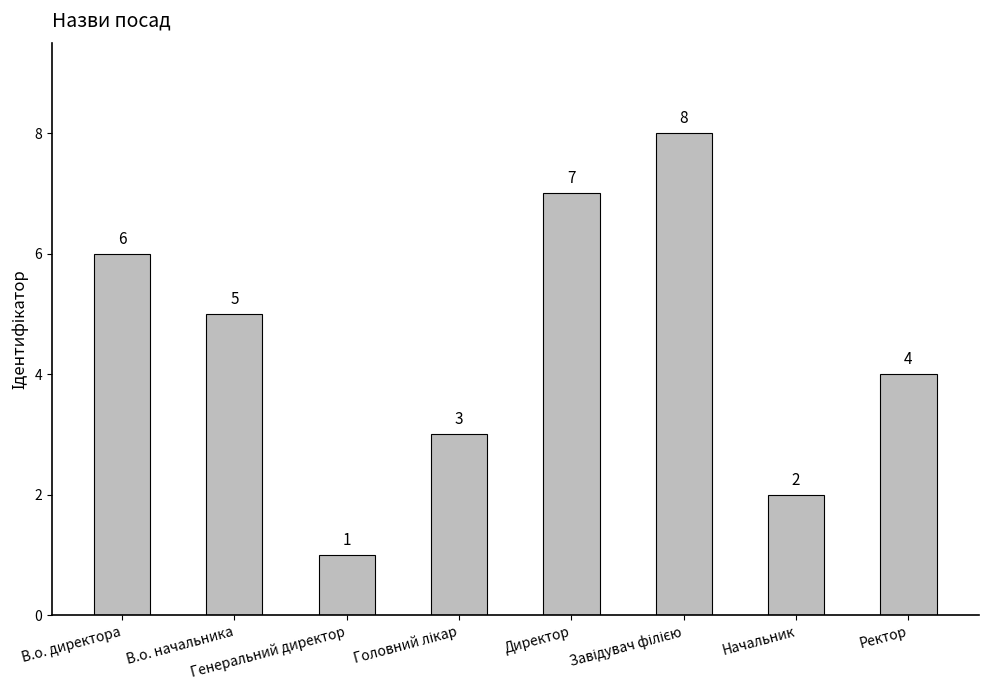

What is the greatest value displayed?

8